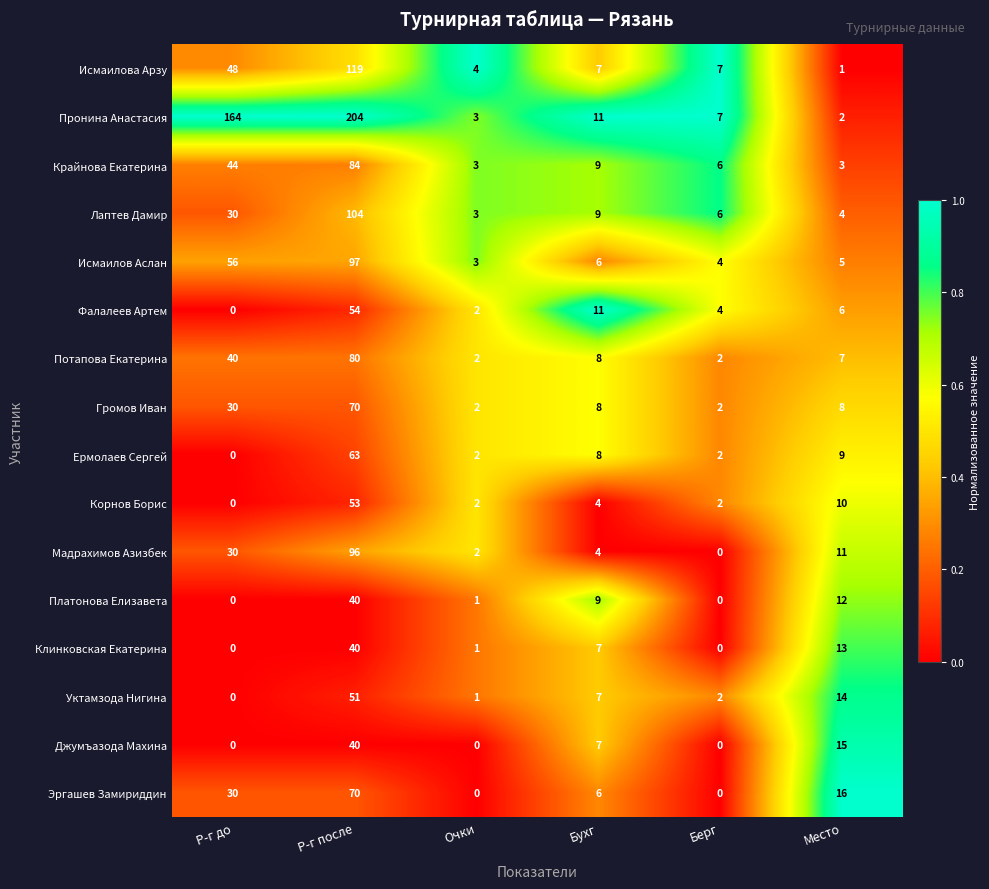

How many Джумъазода Махина values are between 0 and 15?

5